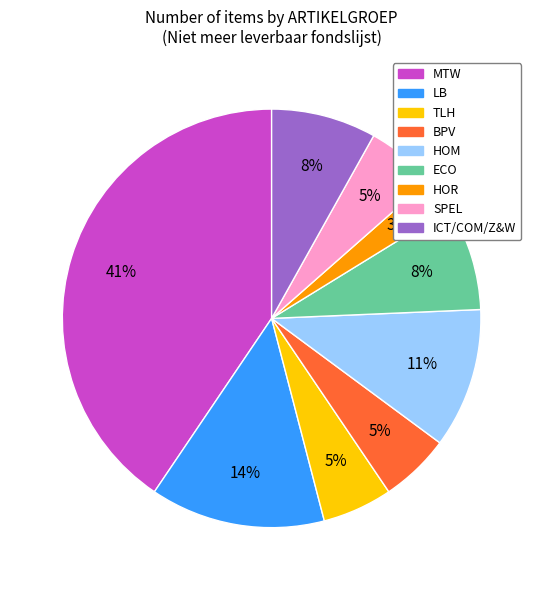

Which has a higher value, BPV or ICT/COM/Z&W?

ICT/COM/Z&W